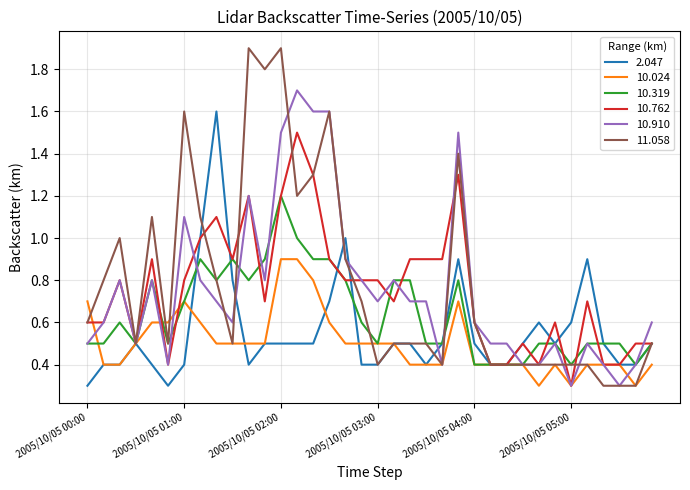

True or false: 11.058 and 10.910 intersect in this chart.

True